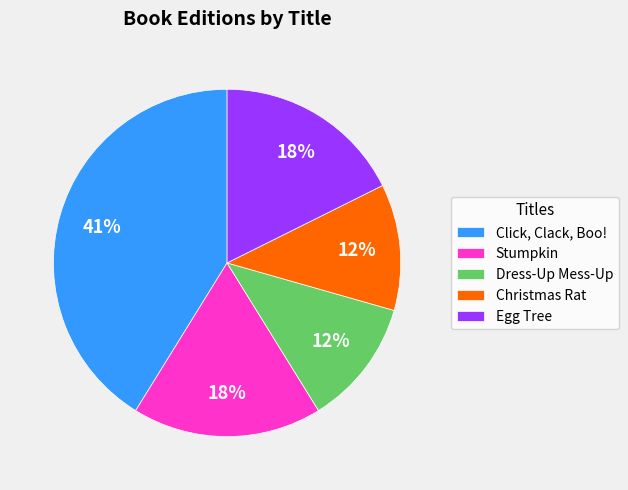

Does Egg Tree account for over 50% of the chart?

No